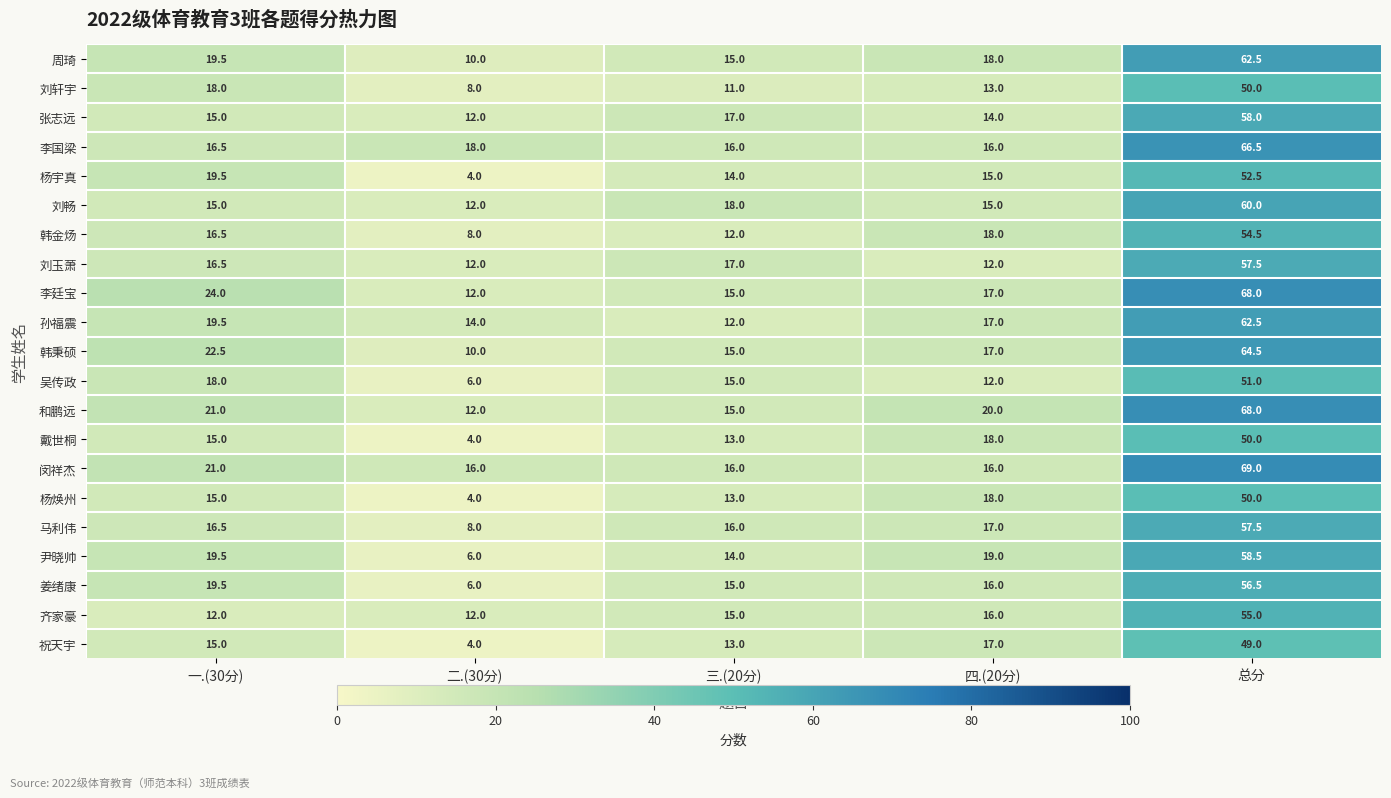

What is the spread (max minus min) of values at 总分?

20.0